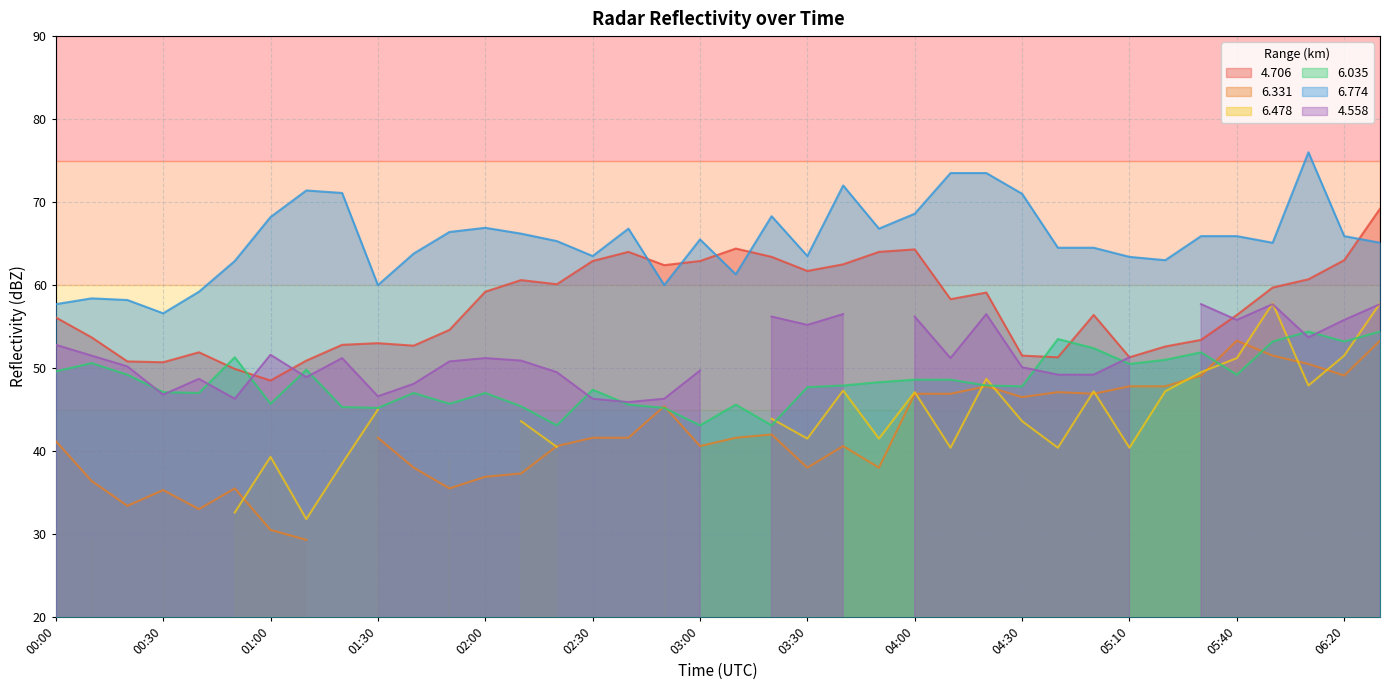

What is the highest value of the 4.706 series?

69.2